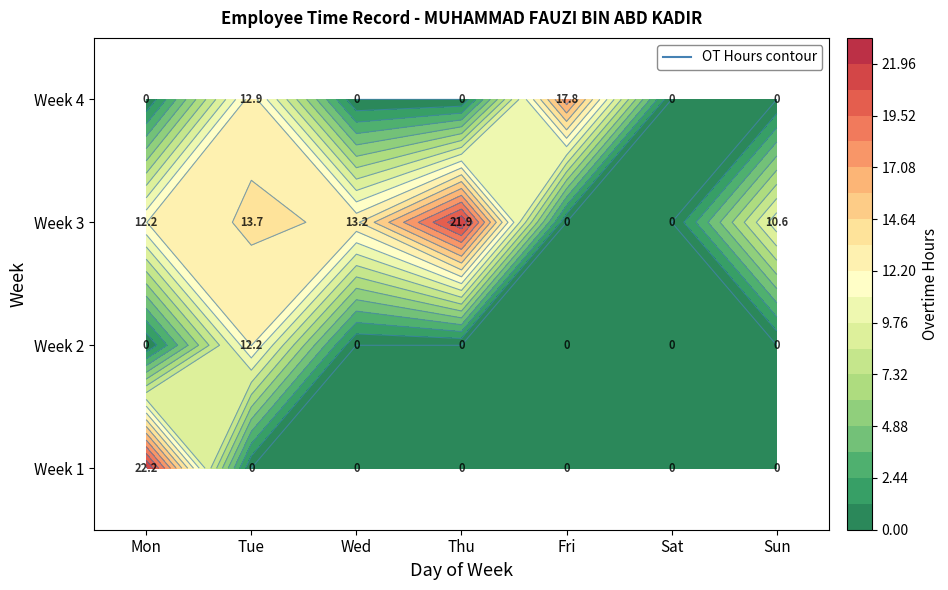

What is the difference between the maximum and minimum values in the 1 series?

22.2